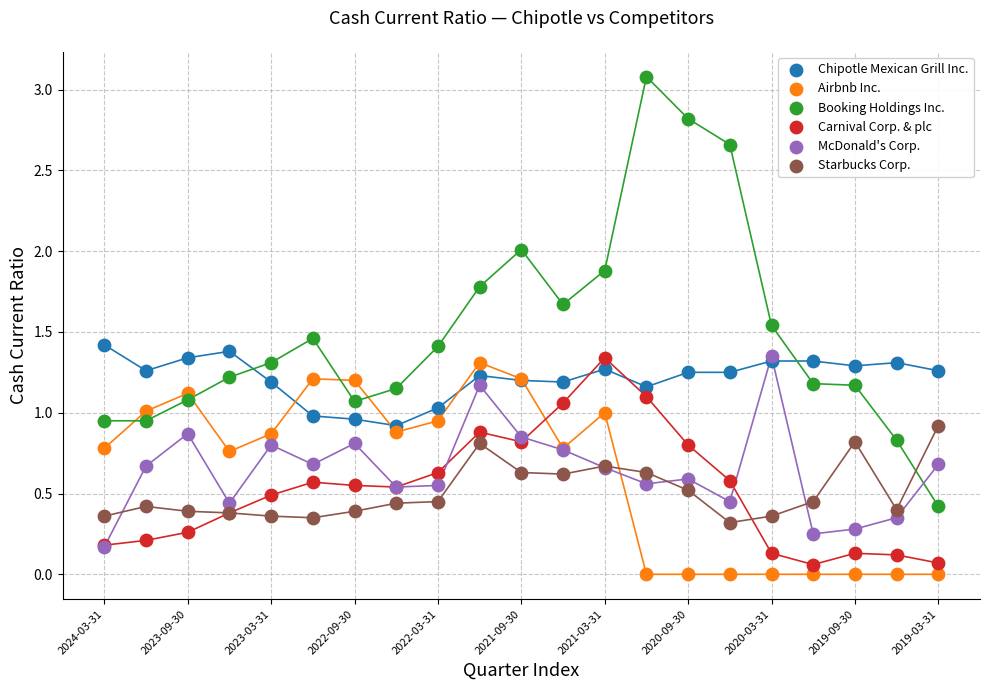

Which series has the widest spread of Y values?

Booking Holdings Inc.